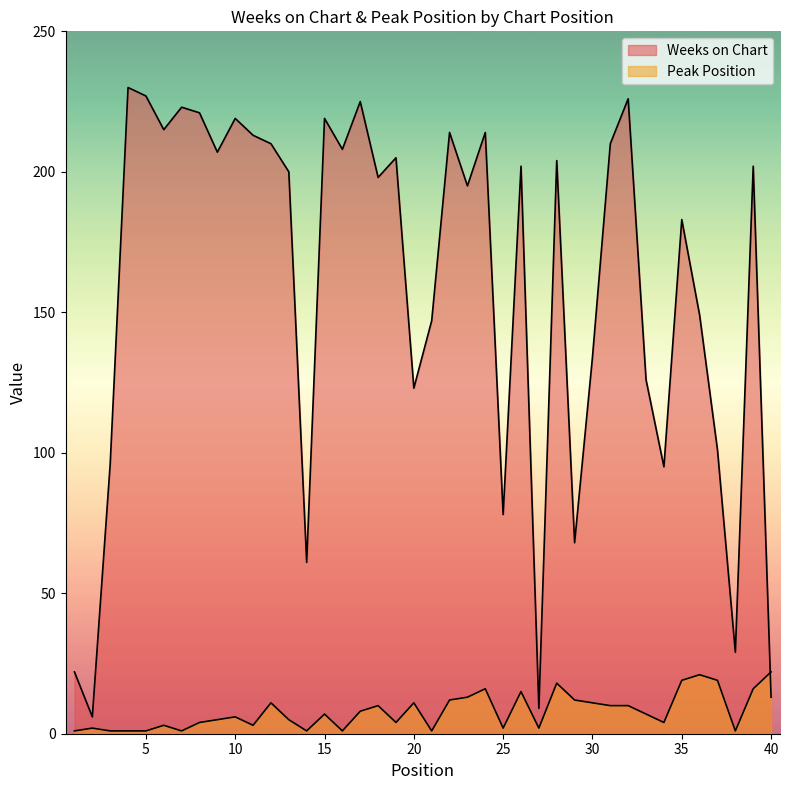

True or false: Peak Position has more than 1 interior local peaks.

True